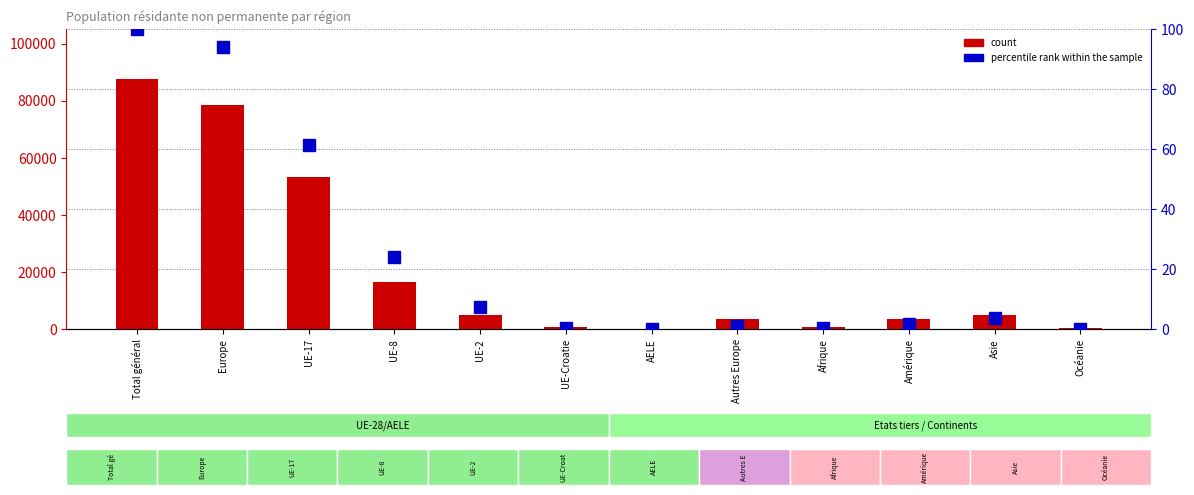

How many bars are there in each group?

2